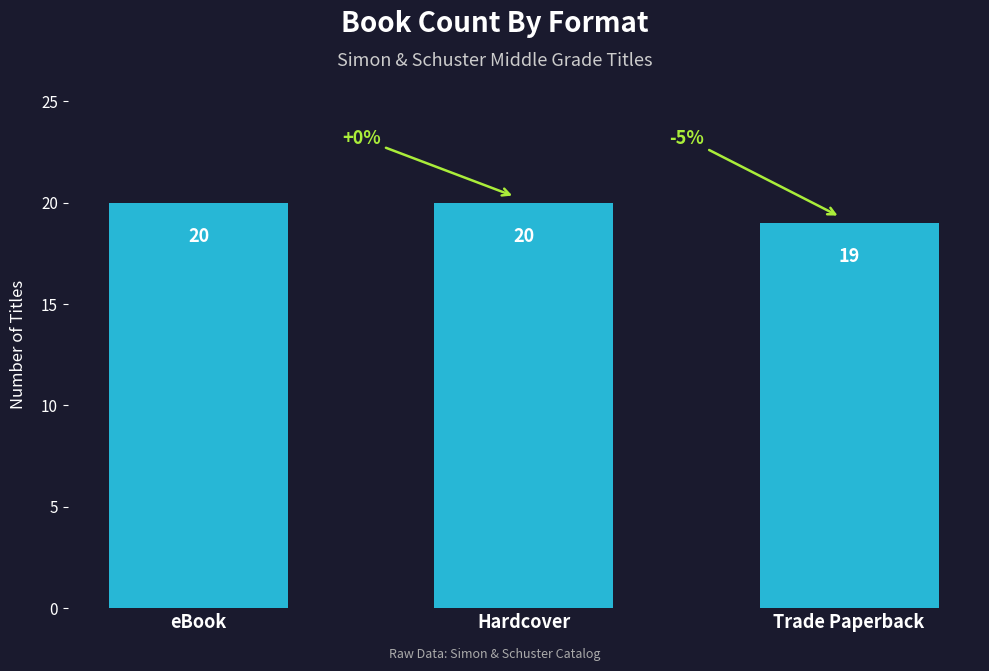

What is the sum of the values at eBook and Trade Paperback?

39